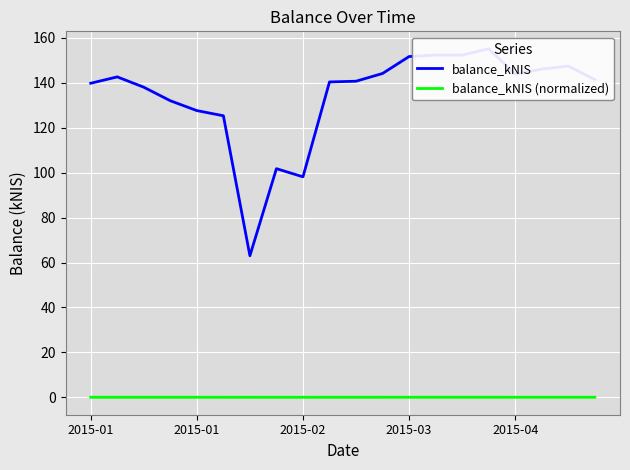

True or false: balance_kNIS and balance_kNIS (normalized) cross at least once.

False